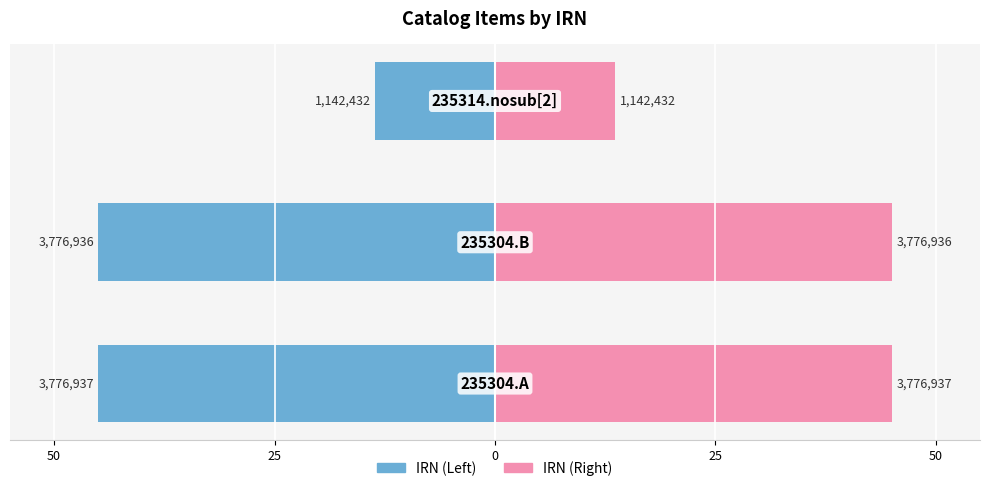

Reading left to right, list all the values displayed in this chart.

IRN (Left): -45.0	-45.0	-13.6
IRN (Right): 45.0	45.0	13.6